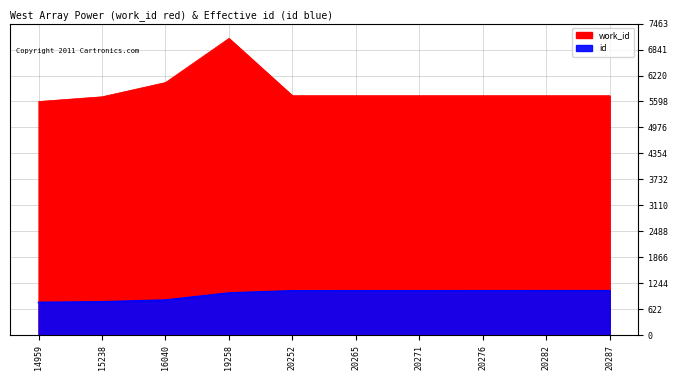

Reading right to left, list all the values displayed in this chart.

work_id: 20287=5736.0	20282=5736.0	20276=5736.0	20271=5736.0	20265=5736.0	20252=5736.0	19258=7108.0	16040=6051.0	15238=5710.0	14959=5597.0
id: 20287=1066.2	20282=1065.9	20276=1065.6	20271=1065.4	20265=1065.0	20252=1064.4	19258=1012.1	16040=843.0	15238=800.8	14959=786.2